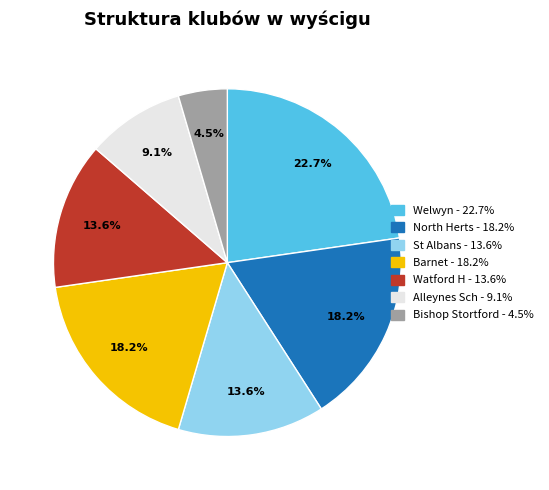

Which category has the smallest portion of the pie?

Bishop Stortford